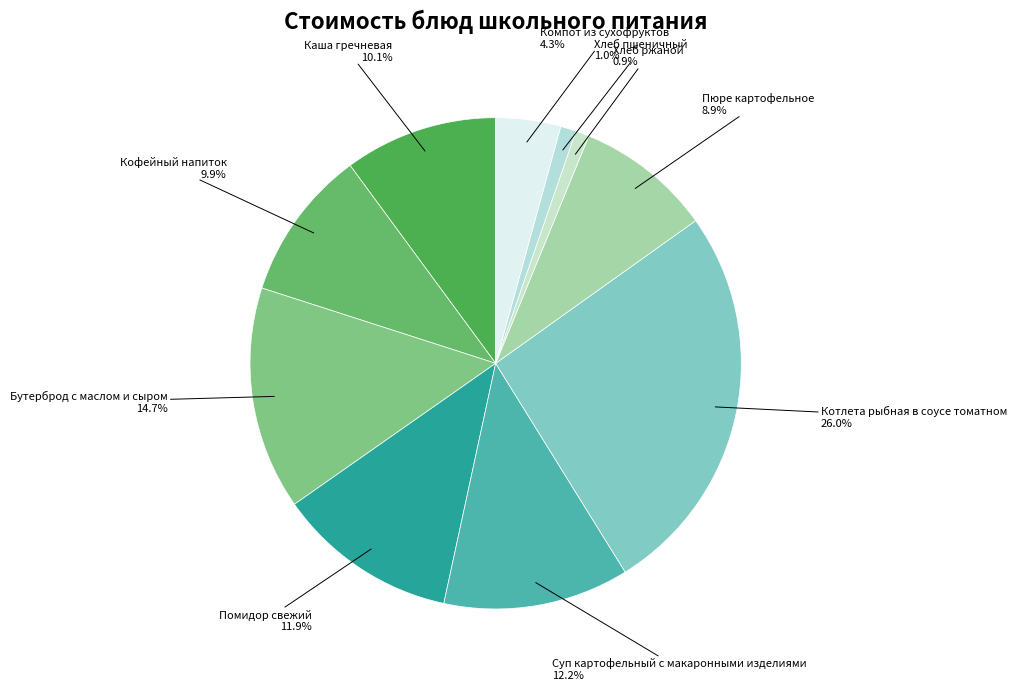

Which has a higher value, Компот из сухофруктов or Хлеб ржаной?

Компот из сухофруктов